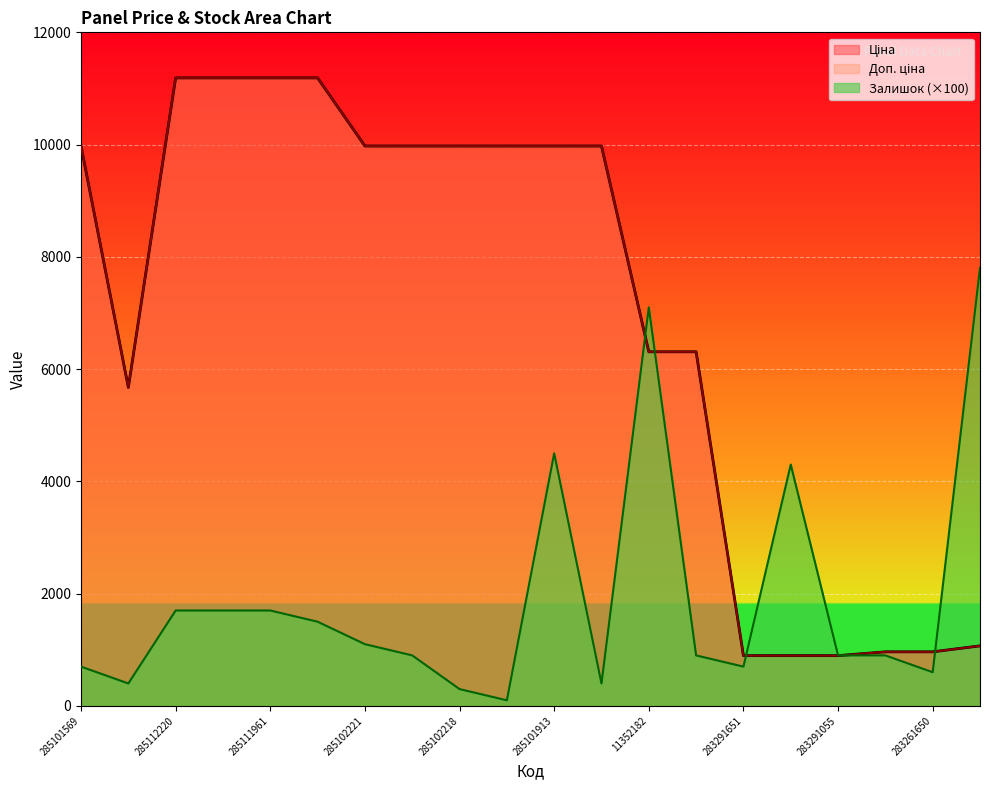

How many times do Залишок and Доп. ціна cross each other?

5